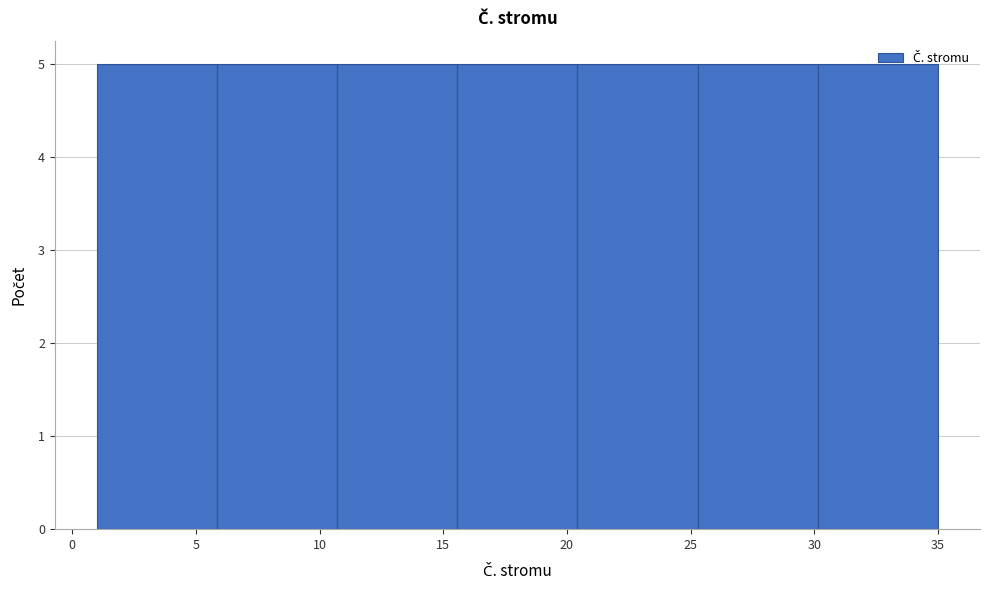

Reading left to right, transcribe this chart: for each bar, give the range it covers on the x-axis and its height. Neither the bar edges nor the heights are printed on the chart, so give them approximately, as read against the axes.

1.0 to 6.0: 5
6.0 to 10.5: 5
10.5 to 15.5: 5
15.5 to 20.5: 5
20.5 to 25.5: 5
25.5 to 30.0: 5
30.0 to 35.0: 5